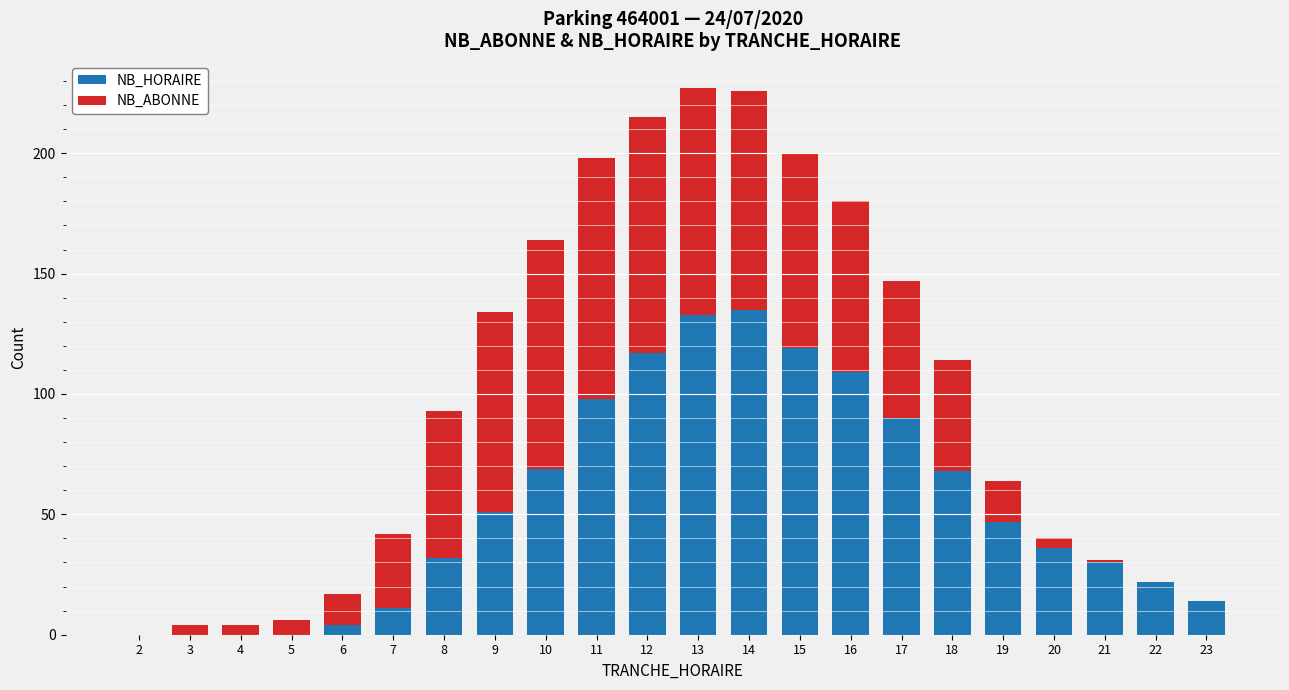

What is the sum of all NB_HORAIRE values?

1185